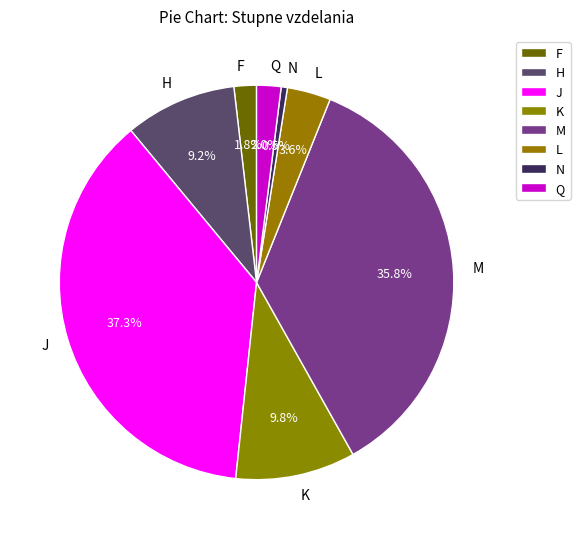

Is there a majority slice in this chart?

No